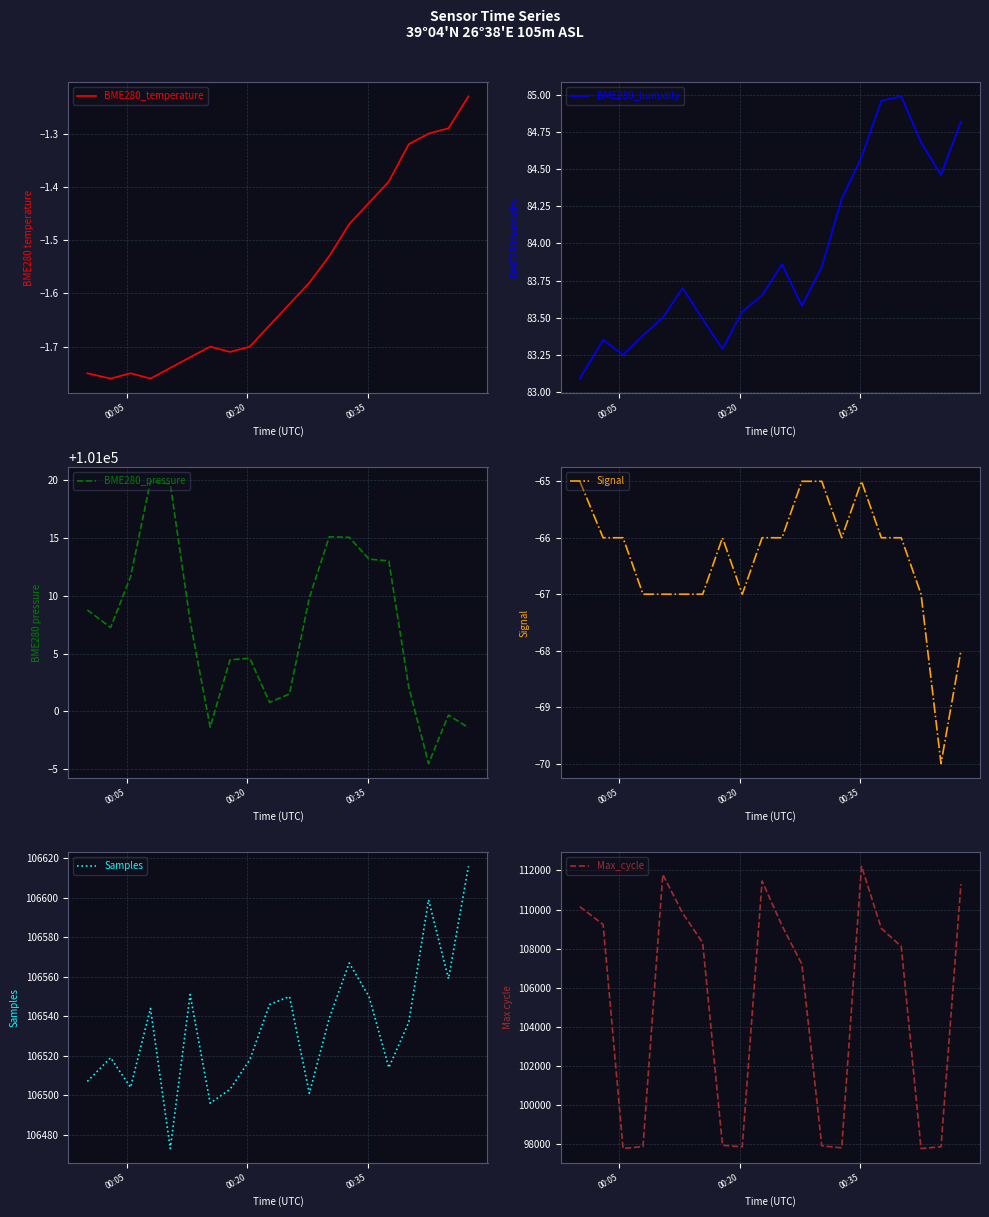

What is the minimum value for Samples?

106473